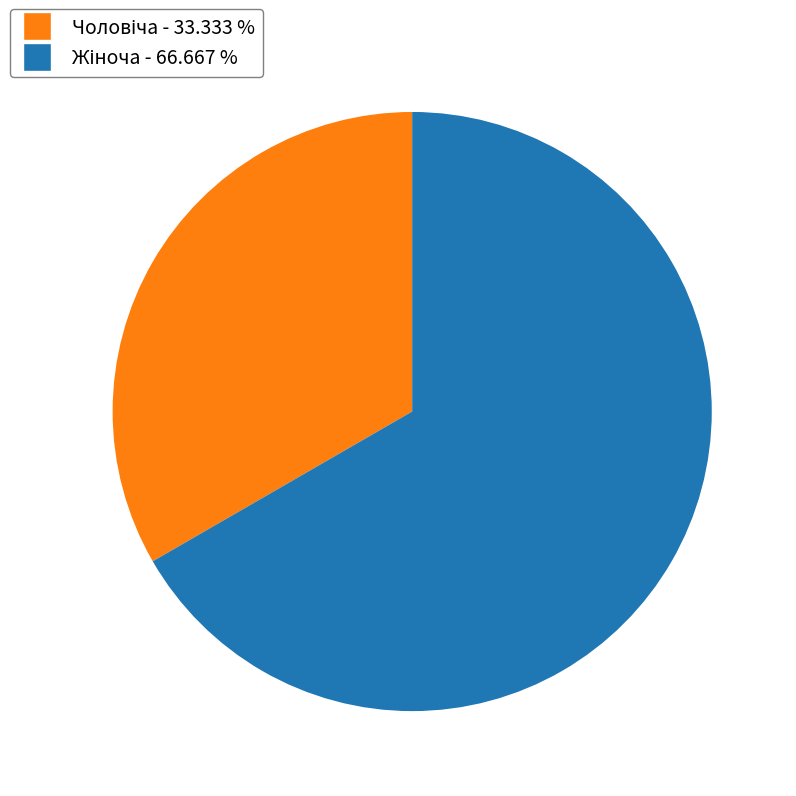

Does any single category account for the majority?

Yes